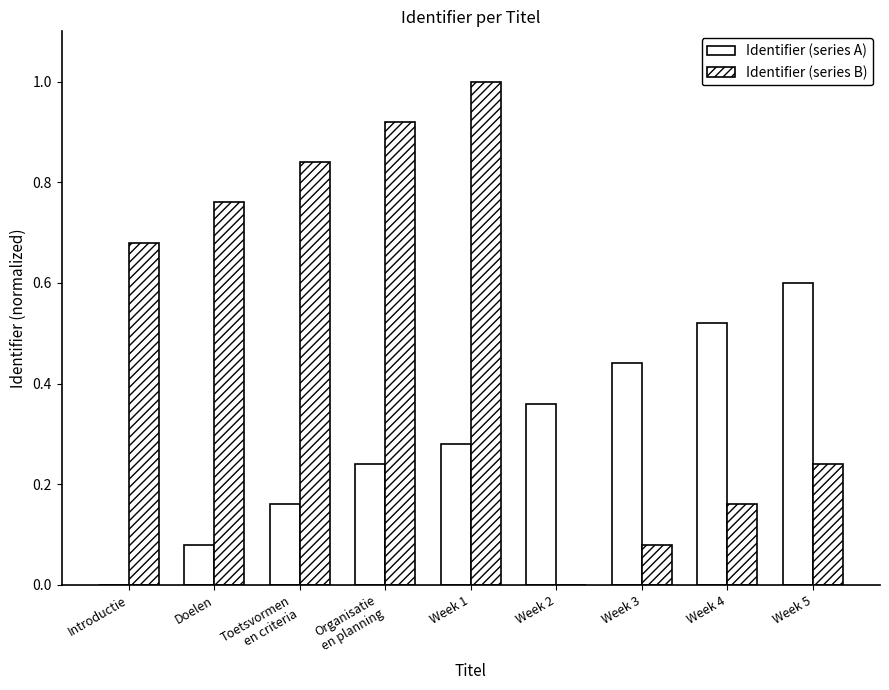

What is the sum of the Identifier (series B) values at Week 1 and Introductie?

1.7